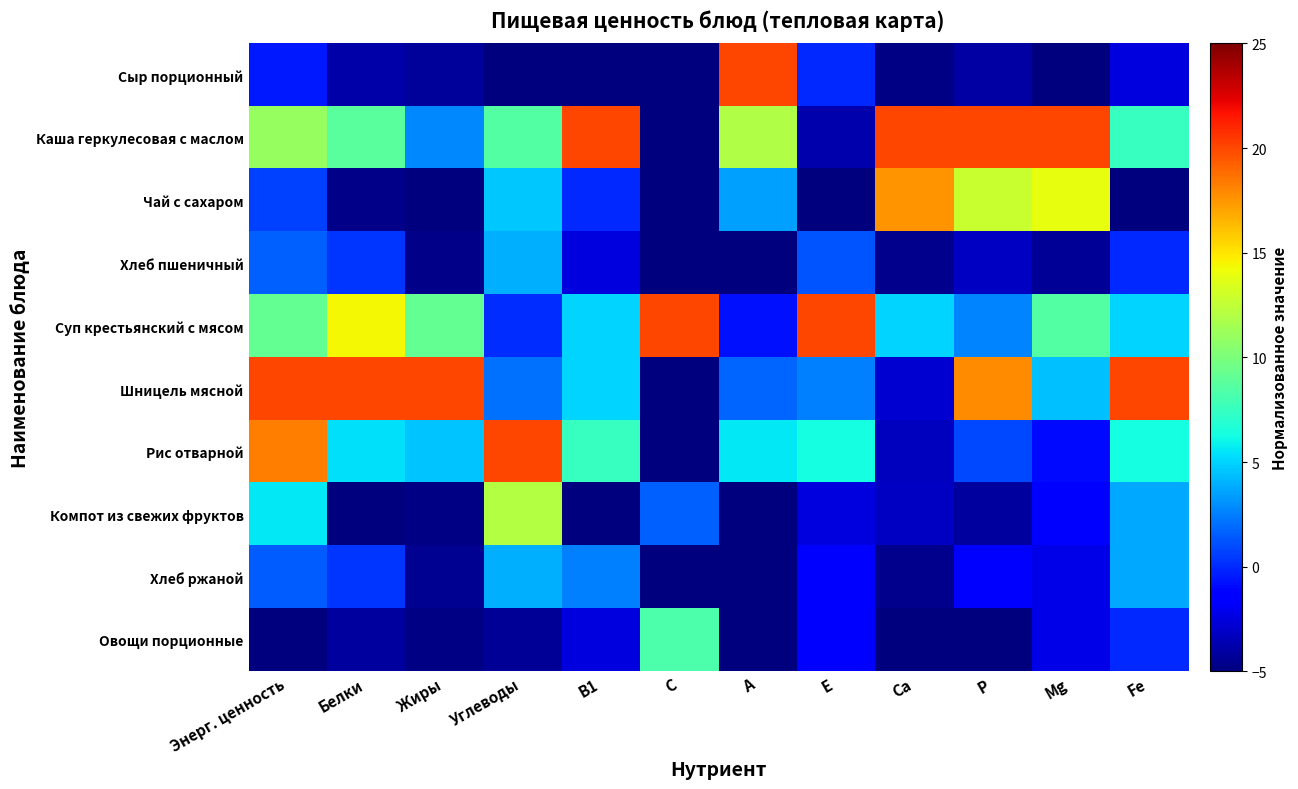

Between Углеводы and Са, which series saw the biggest shift?

Рис отварной